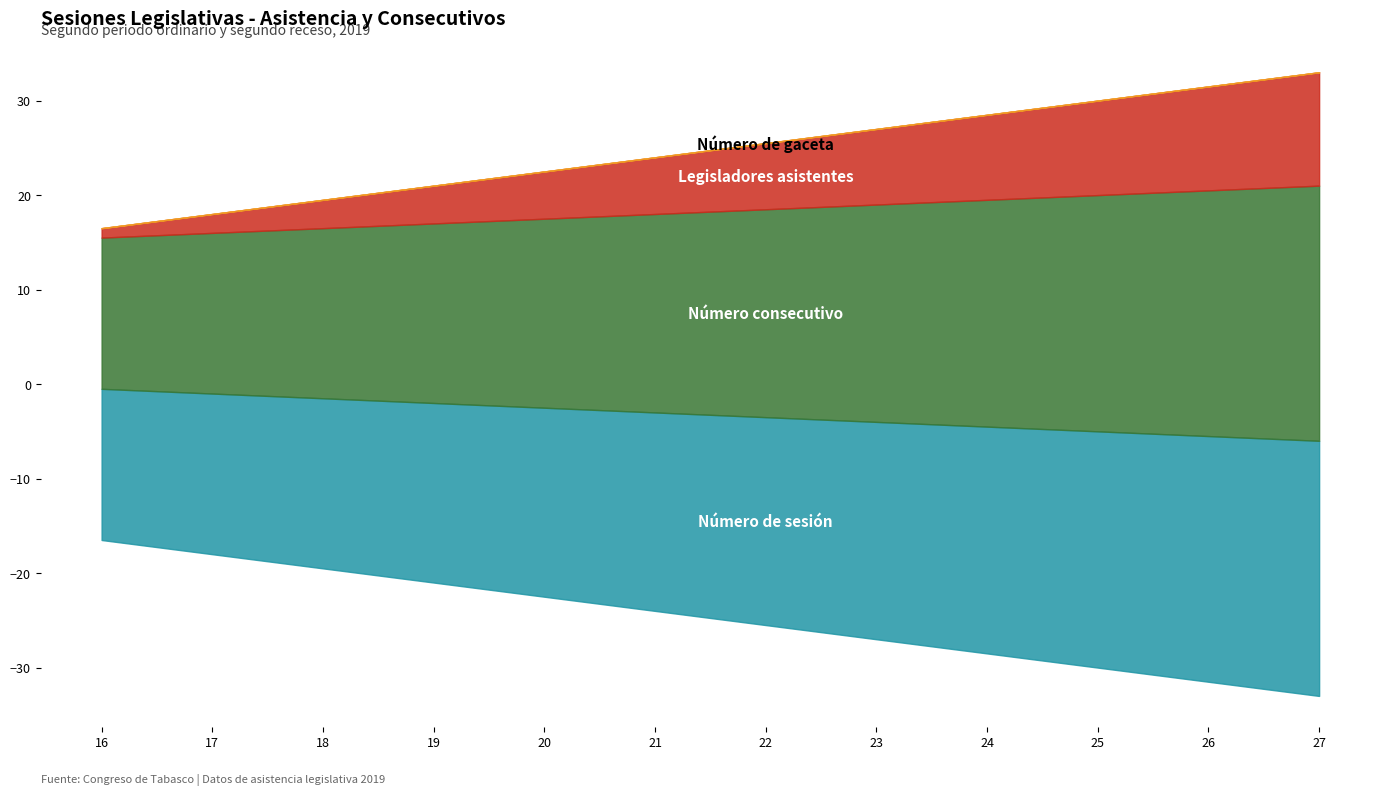

Rank the categories by Legisladores asistentes value from lowest to highest.

Sesión 16, Sesión 17, Sesión 18, Sesión 19, Sesión 20, Sesión 21, Sesión 22, Sesión 23, Sesión 24, Sesión 25, Sesión 26, Sesión 27